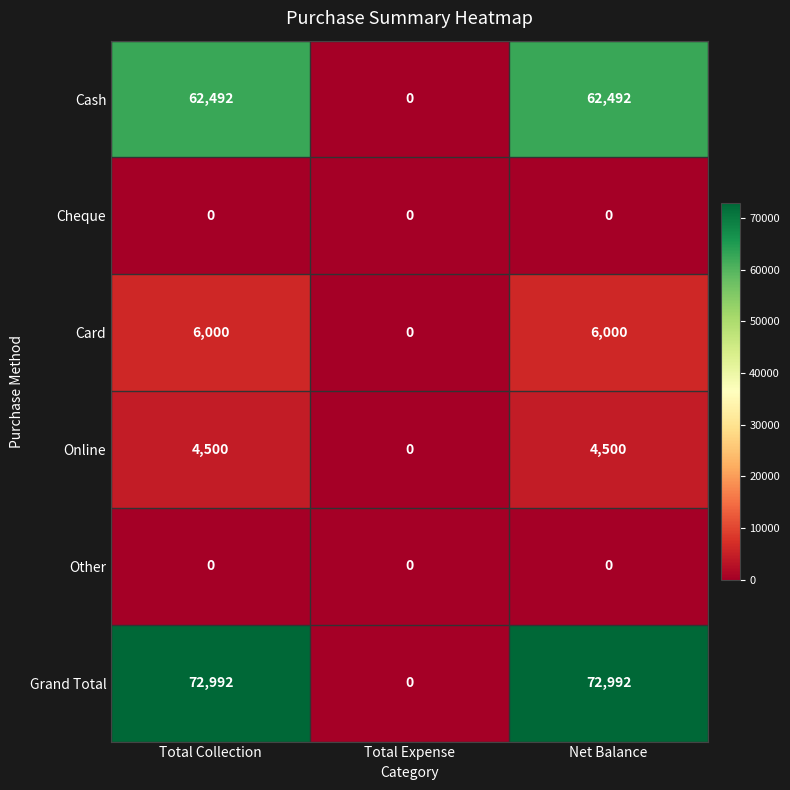

What is the sum of all Card values?

12000